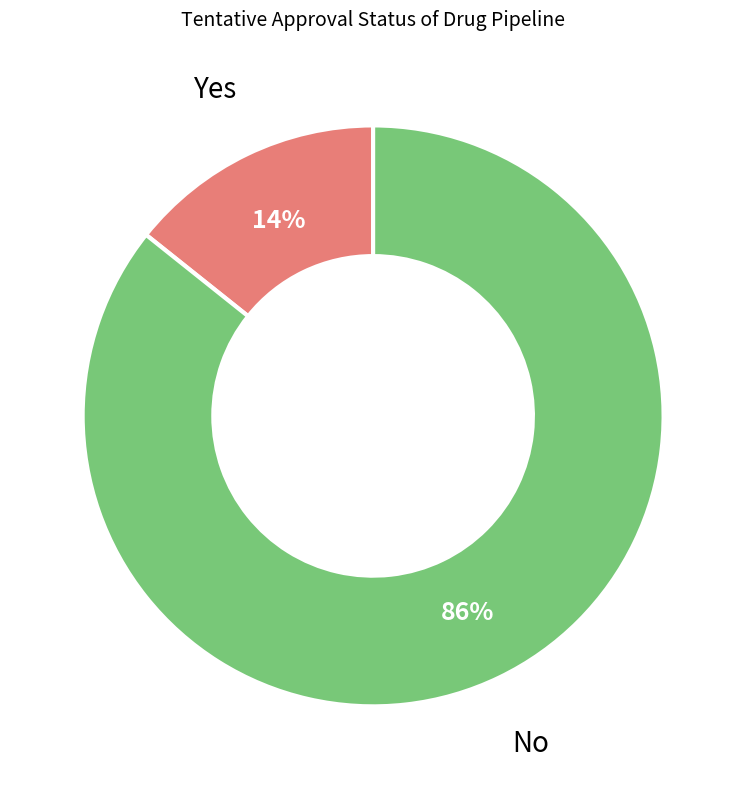

Is there a majority slice in this chart?

Yes